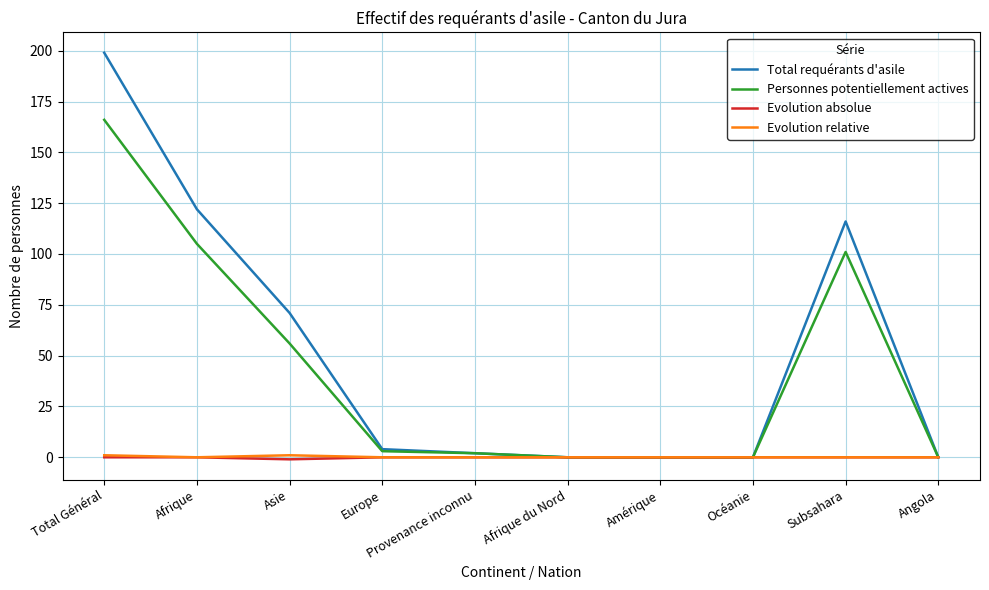

What is the highest value of the Personnes potentiellement actives series?

166